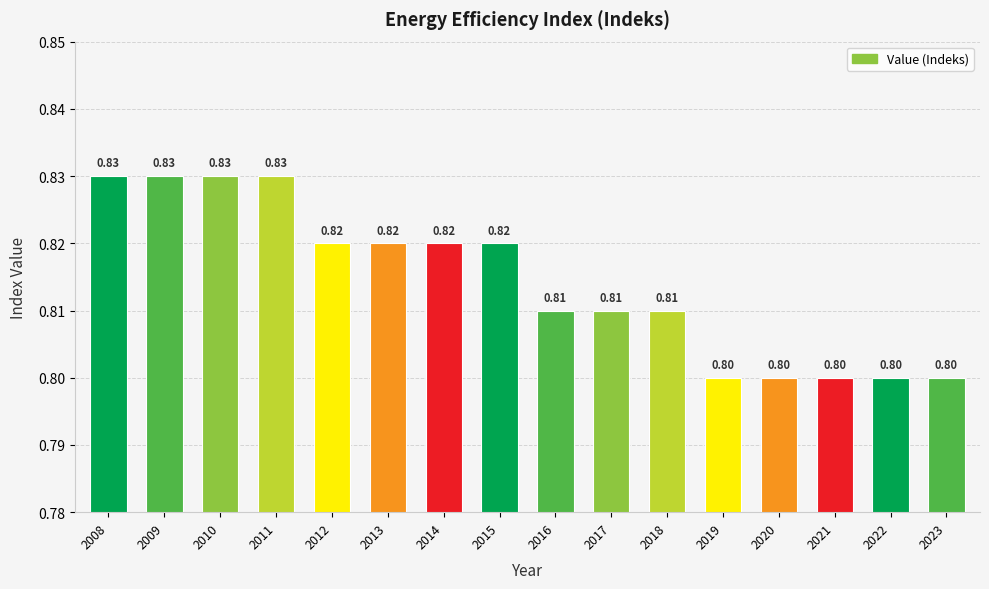

True or false: the data shows 0.8 at 2017.

True